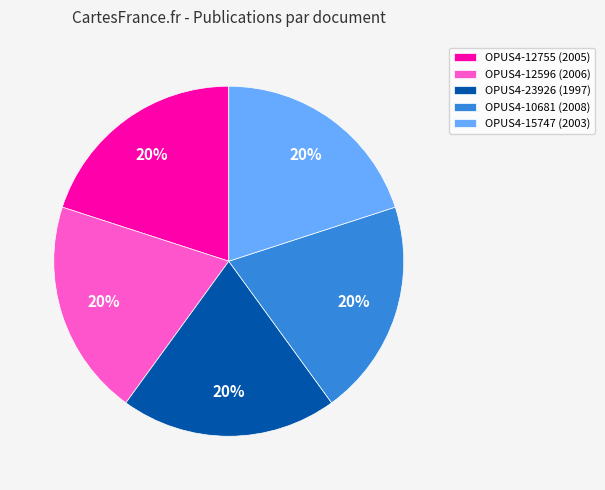

Approximately how many times larger is the value at OPUS4-10681 (2008) compared to OPUS4-15747 (2003)?

1.0